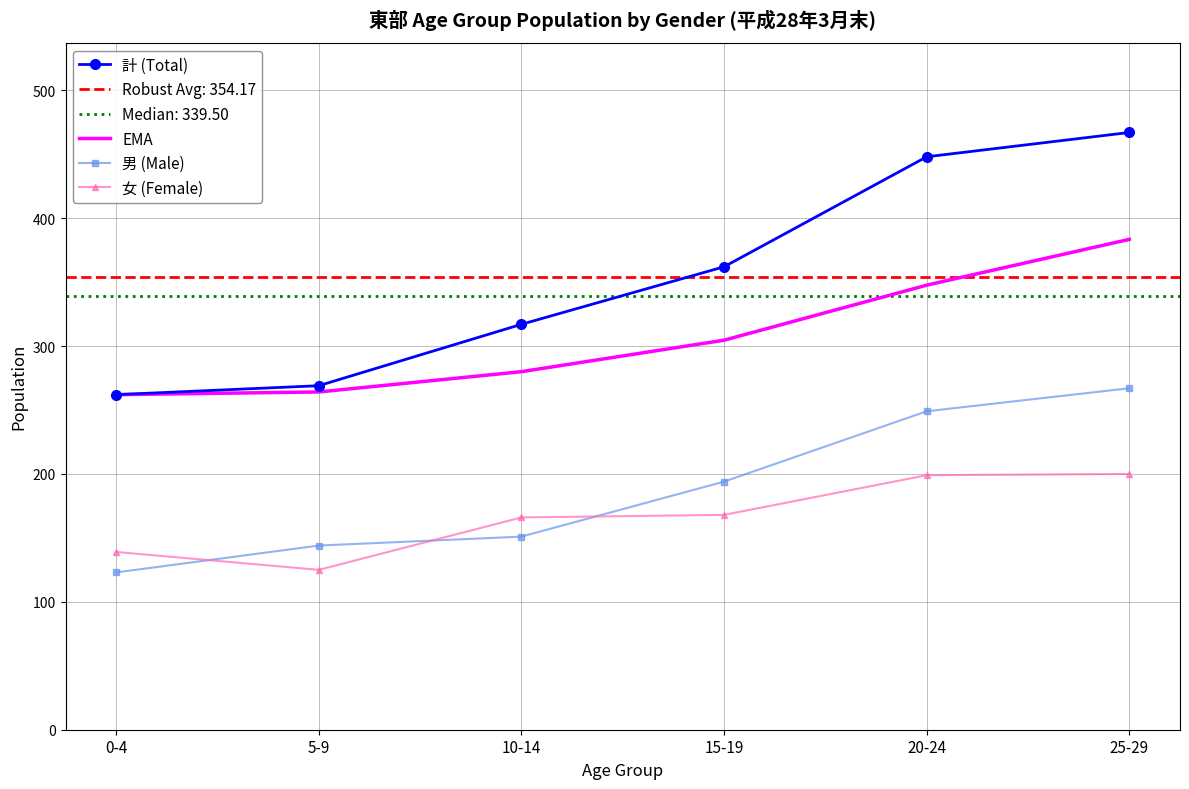

What is the maximum value shown in the chart?

467.0